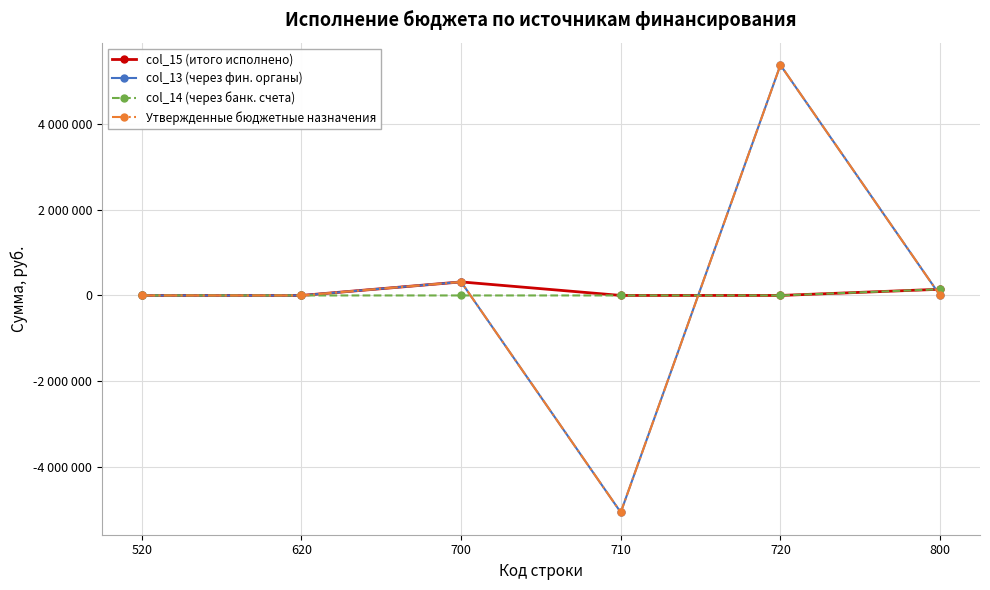

What is the value of the col_15 (итого исполнено) point at the 3rd from the left?

315321.0